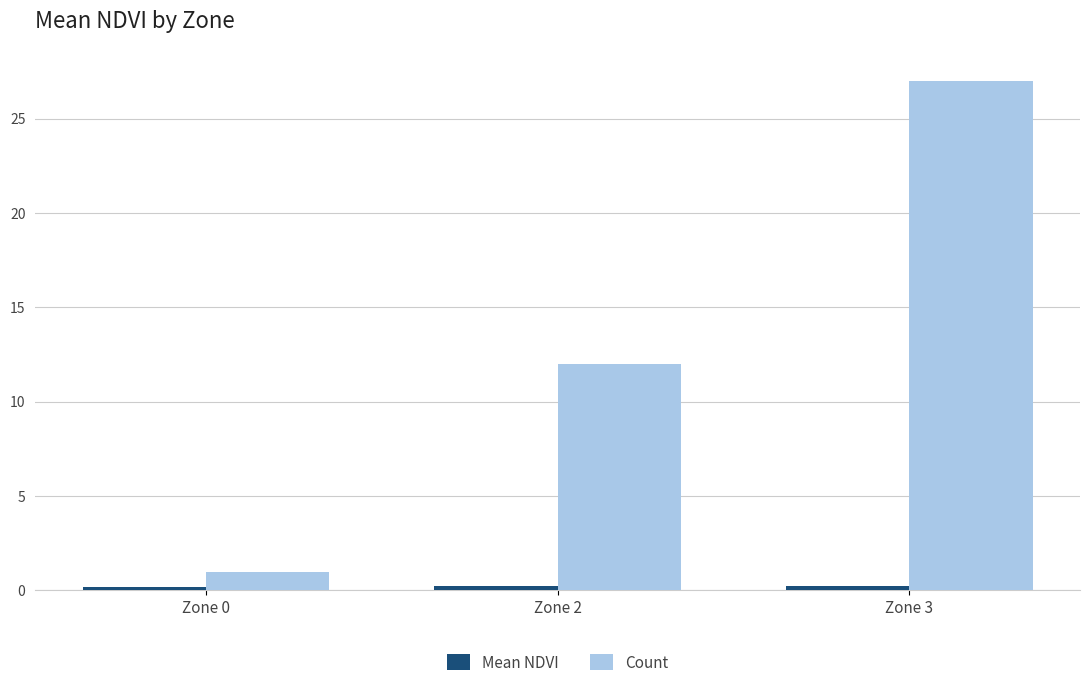

List the labels in order of Count value, smallest first.

Zone 0, Zone 2, Zone 3